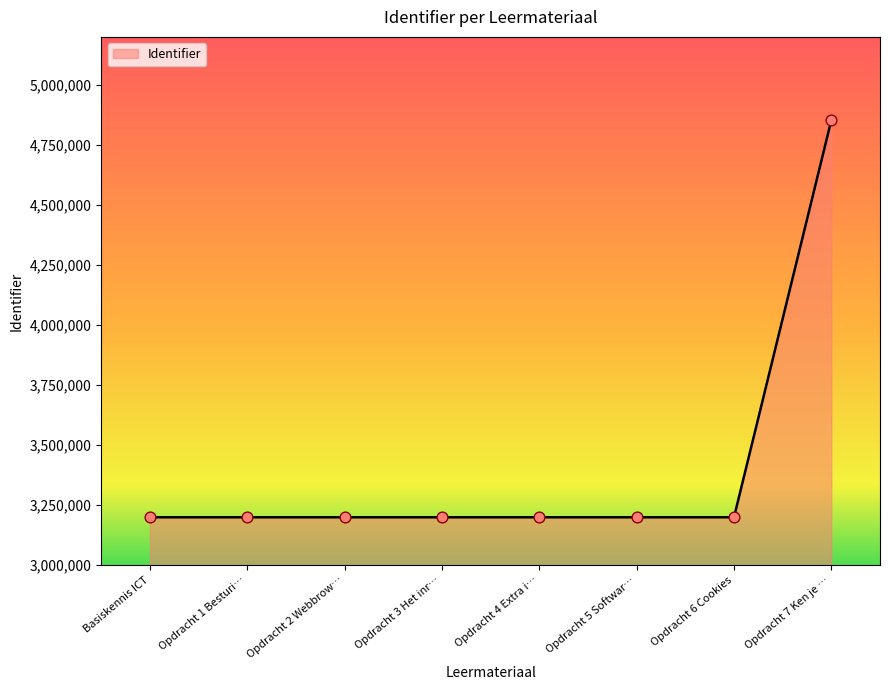

What is the change in value from Opdracht 4 Extra i… to Opdracht 7 Ken je …?

+1653328